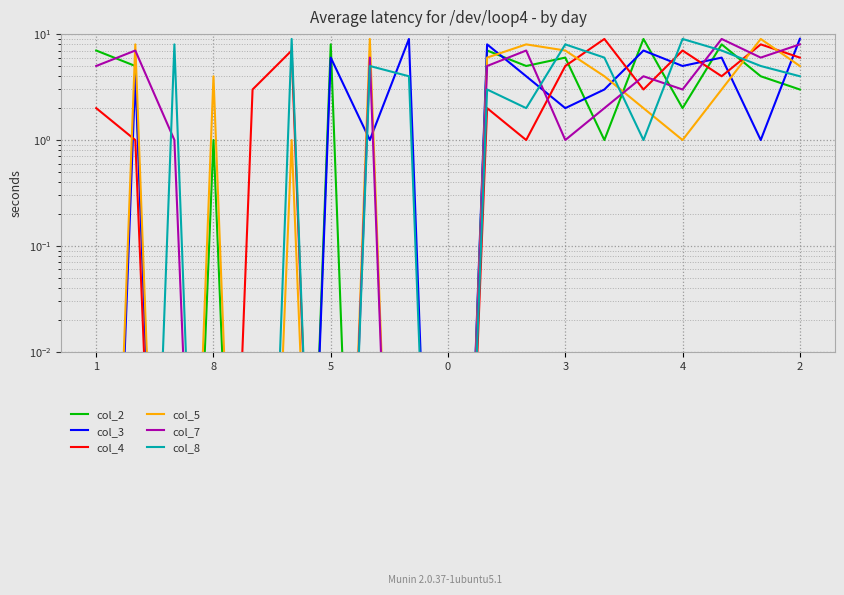

At 11, list the series in order from largest to smallest.

col_5, col_7, col_2, col_3, col_8, col_4